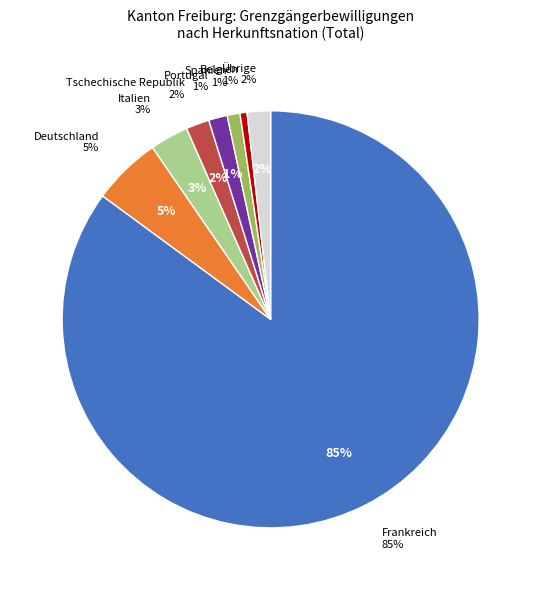

True or false: Slowakische Republik accounts for 10% of the total.

False